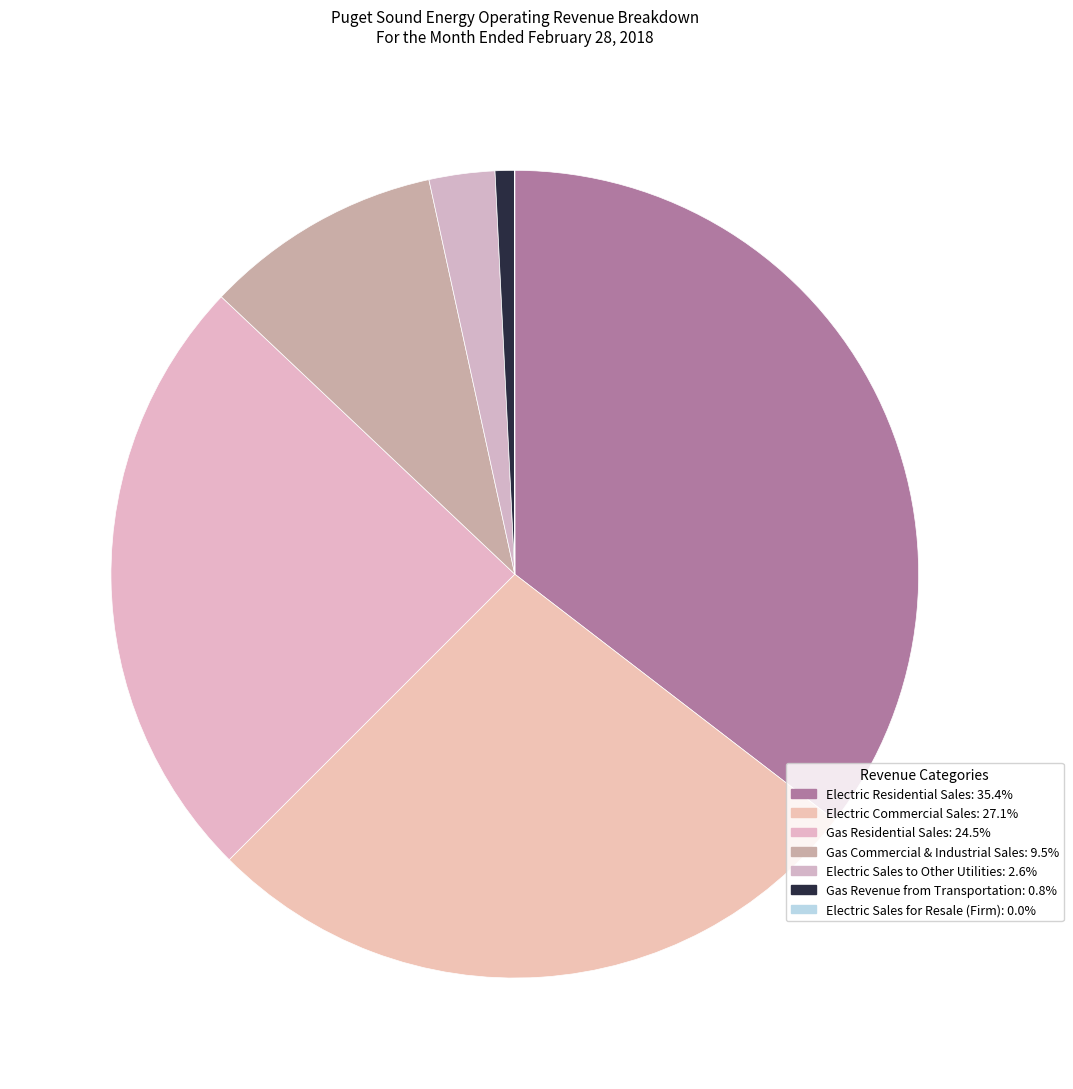

Is Gas Commercial & Industrial Sales the majority of the pie?

No